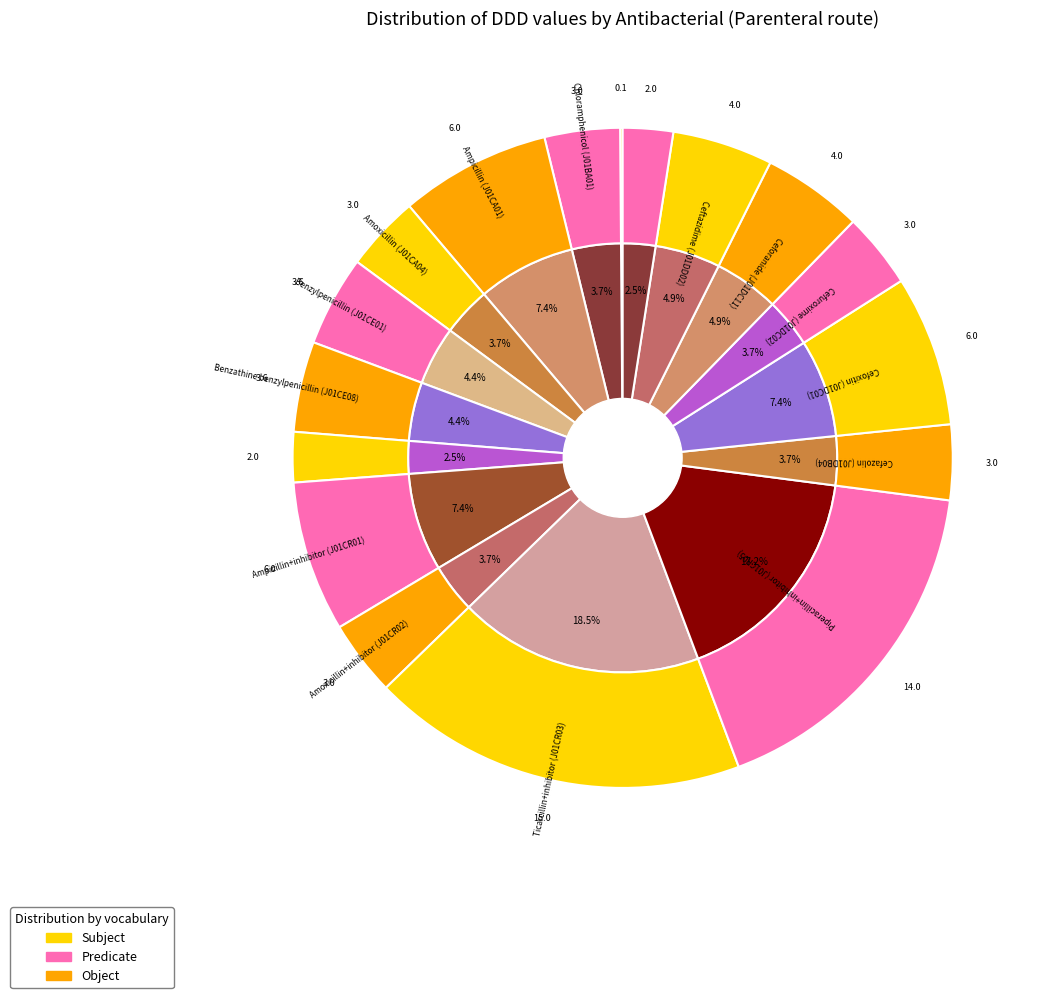

Is Ampicillin (J01CA01) the majority of the pie?

No